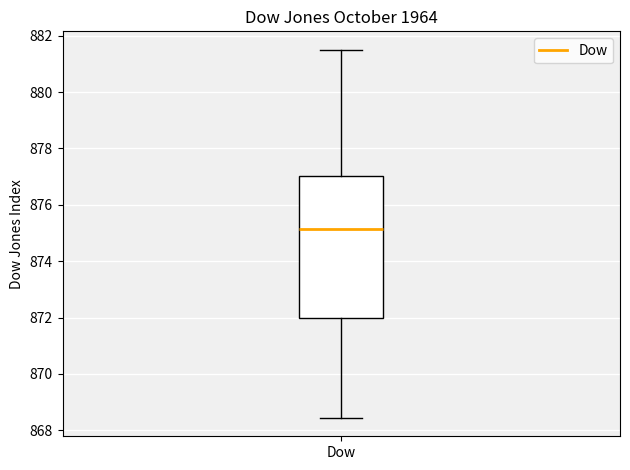

Transcribe this box plot: give where the median line is, the range the box spans, and where the two whiskers end, as read against the y-axis. The values are not printed on the chart, so give them approximately, as read against the axis.

median 875.2, box 872.0 to 877.0, whiskers 868.4 to 881.6